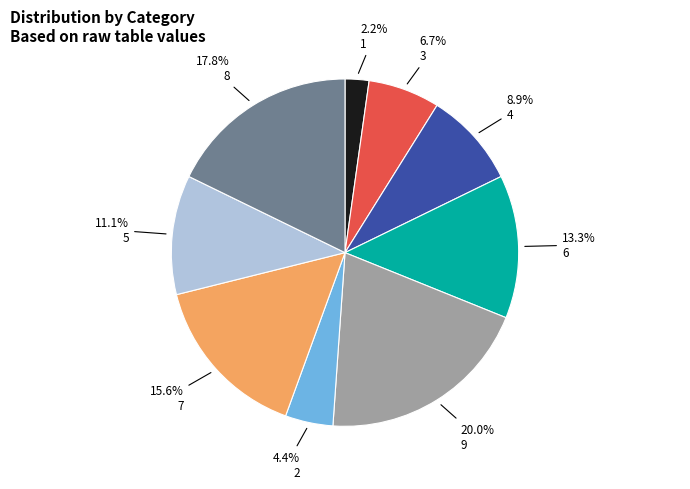

Is there a majority slice in this chart?

No